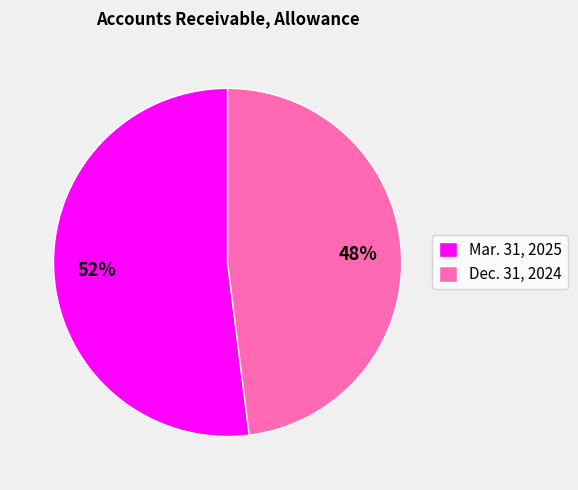

To the nearest percent, what is the difference between the largest and smallest slice percentages?

4%